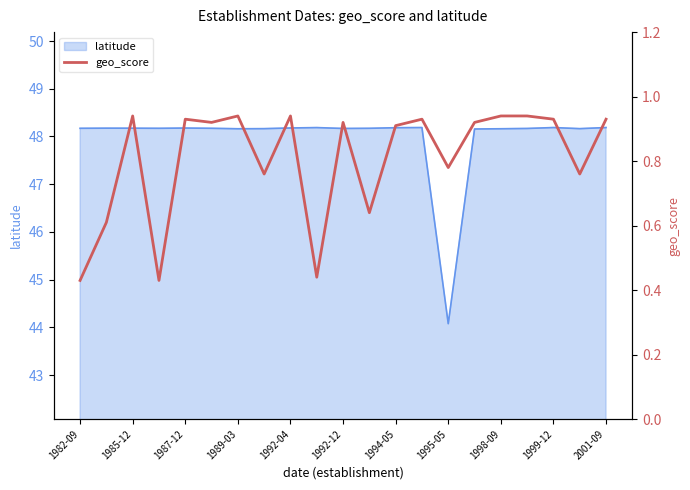

At which label does latitude reach its minimum?

1995-05